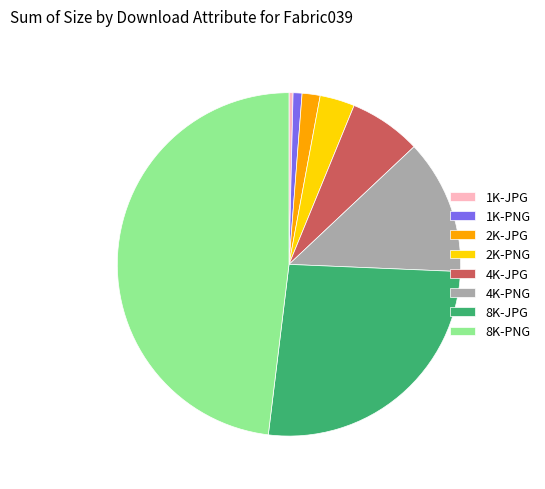

Count the number of slices in the pie.

8